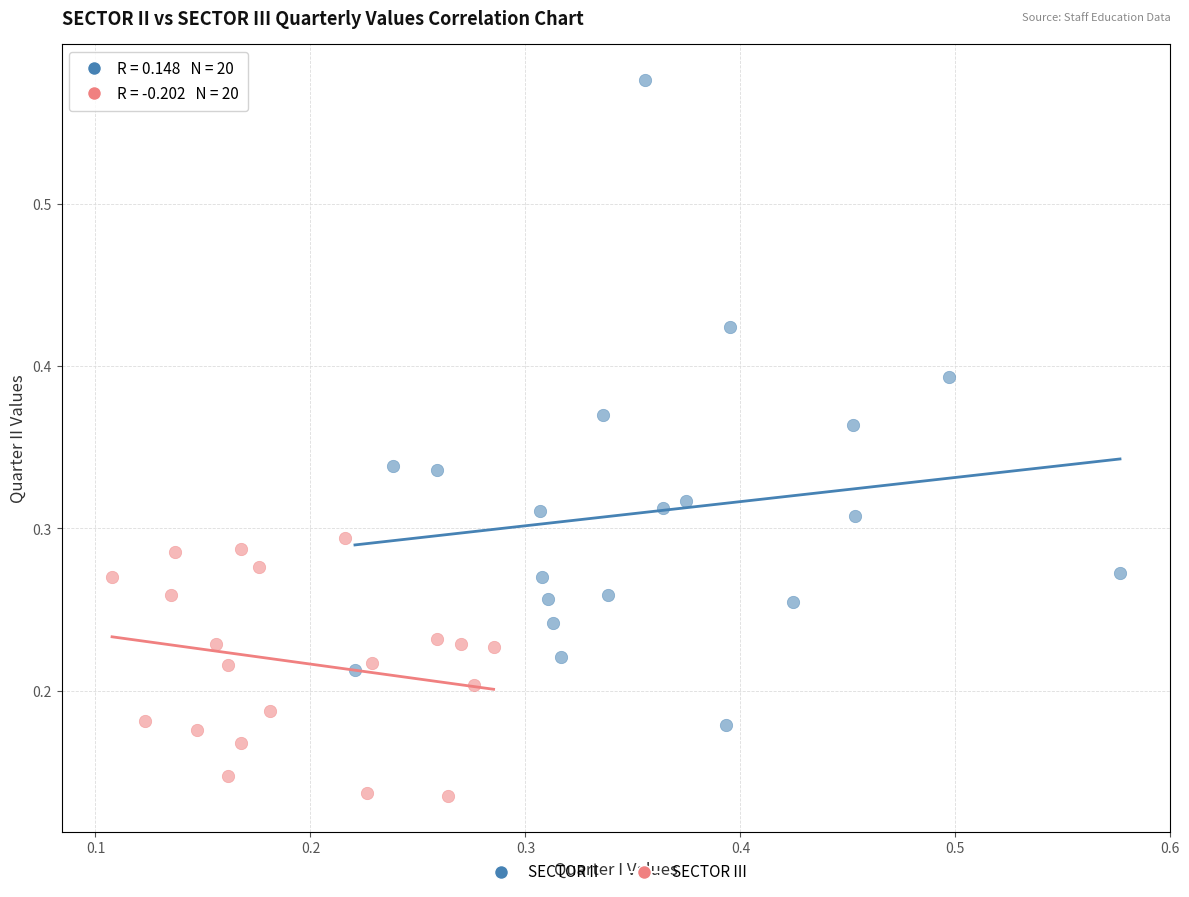

Which series contains the lowest Y value?

SECTOR III